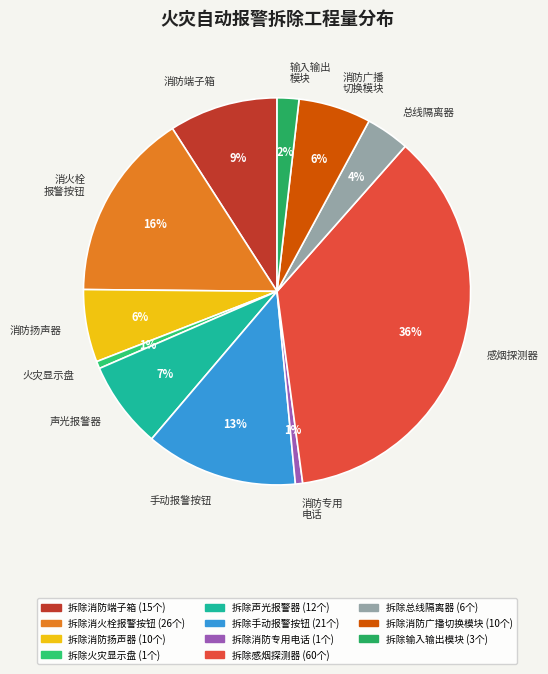

What is the ratio of the value at 拆除消防广播切换模块 to the value at 拆除消防端子箱?

0.7